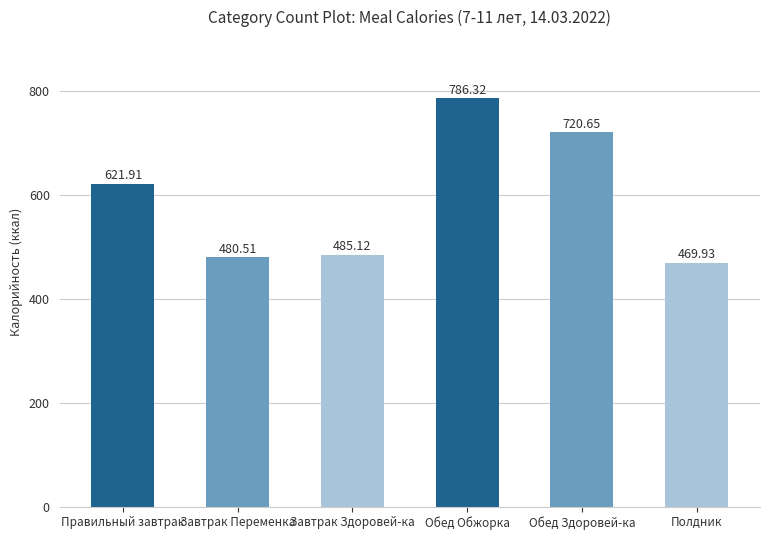

How many bars are there in total?

6